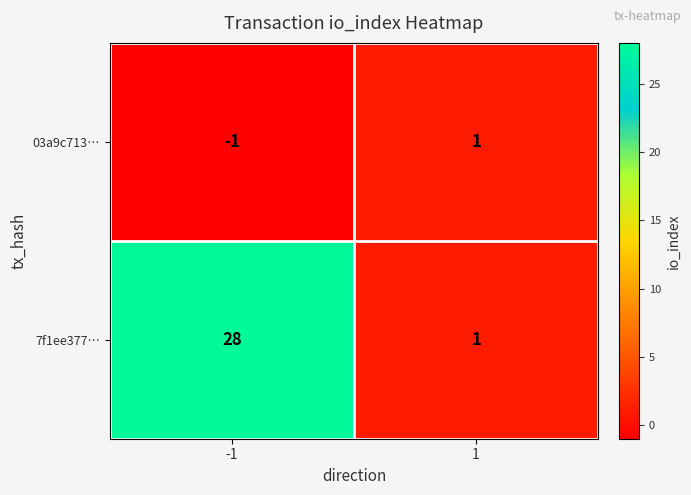

Reading right to left, list all the values displayed in this chart.

03a9c713…: 1	-1
7f1ee377…: 1	28